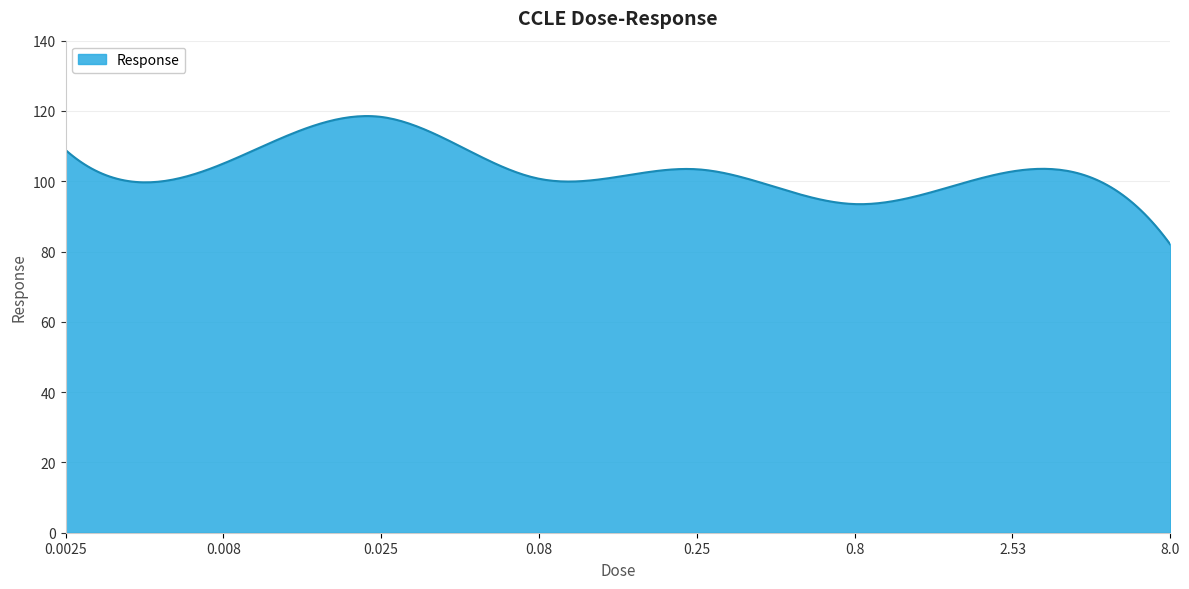

What is the smallest value displayed?

82.0